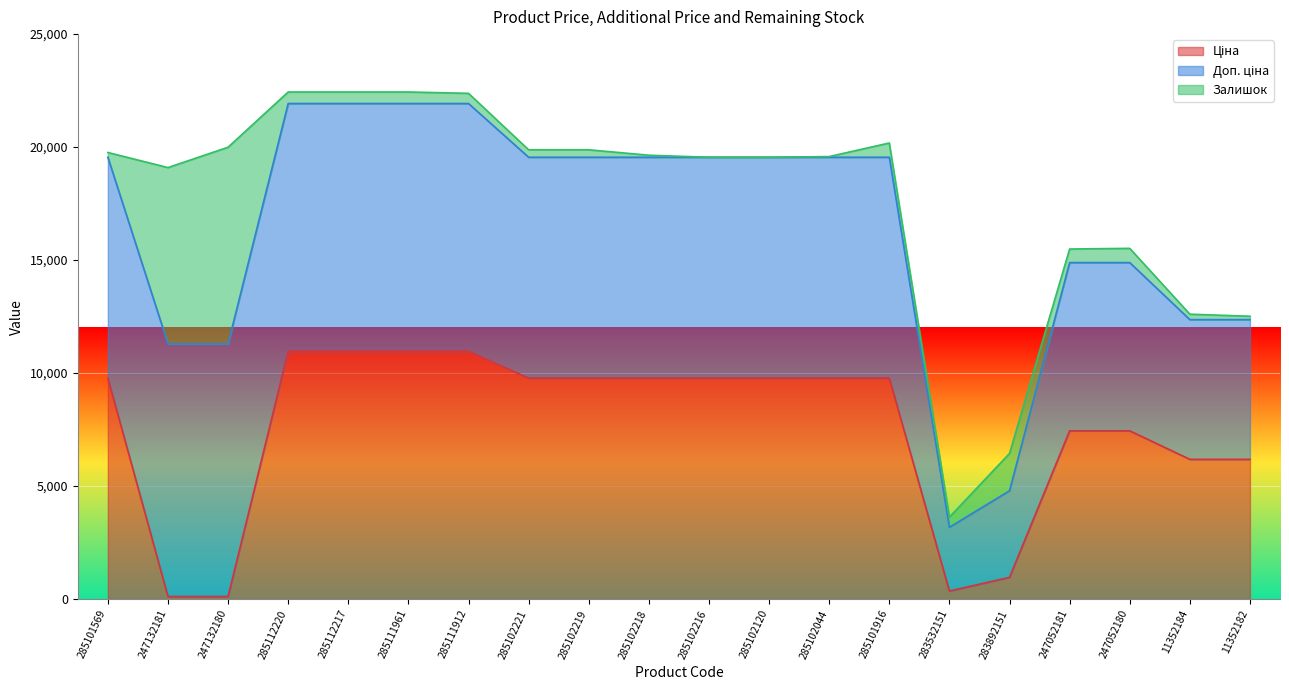

Reading right to left, extract all data points from this chart.

Ціна: 11352182=6182.6	11352184=6182.6	247052180=7444.6	247052181=7444.6	283892151=958.4	283532151=352.6	285101916=9775.5	285102044=9775.5	285102120=9775.5	285102216=9775.5	285102218=9775.5	285102219=9775.5	285102221=9775.5	285111912=10964.4	285111961=10964.4	285112217=10964.4	285112220=10964.4	247132180=111.8	247132181=111.8	285101569=9775.5
Доп. ціна: 11352182=6182.6	11352184=6182.6	247052180=7444.6	247052181=7444.6	283892151=3833.8	283532151=2821.2	285101916=9775.5	285102044=9775.5	285102120=9775.5	285102216=9775.5	285102218=9775.5	285102219=9775.5	285102221=9775.5	285111912=10964.4	285111961=10964.4	285112217=10964.4	285112220=10964.4	247132180=11182.0	247132181=11182.0	285101569=9775.5
Залишок: 11352182=5.0	11352184=8.0	247052180=21.0	247052181=20.0	283892151=55.0	283532151=15.0	285101916=21.0	285102044=1.0	285102120=0.0	285102216=0.0	285102218=3.0	285102219=11.0	285102221=11.0	285111912=15.0	285111961=17.0	285112217=17.0	285112220=17.0	247132180=290.0	247132181=260.0	285101569=7.0